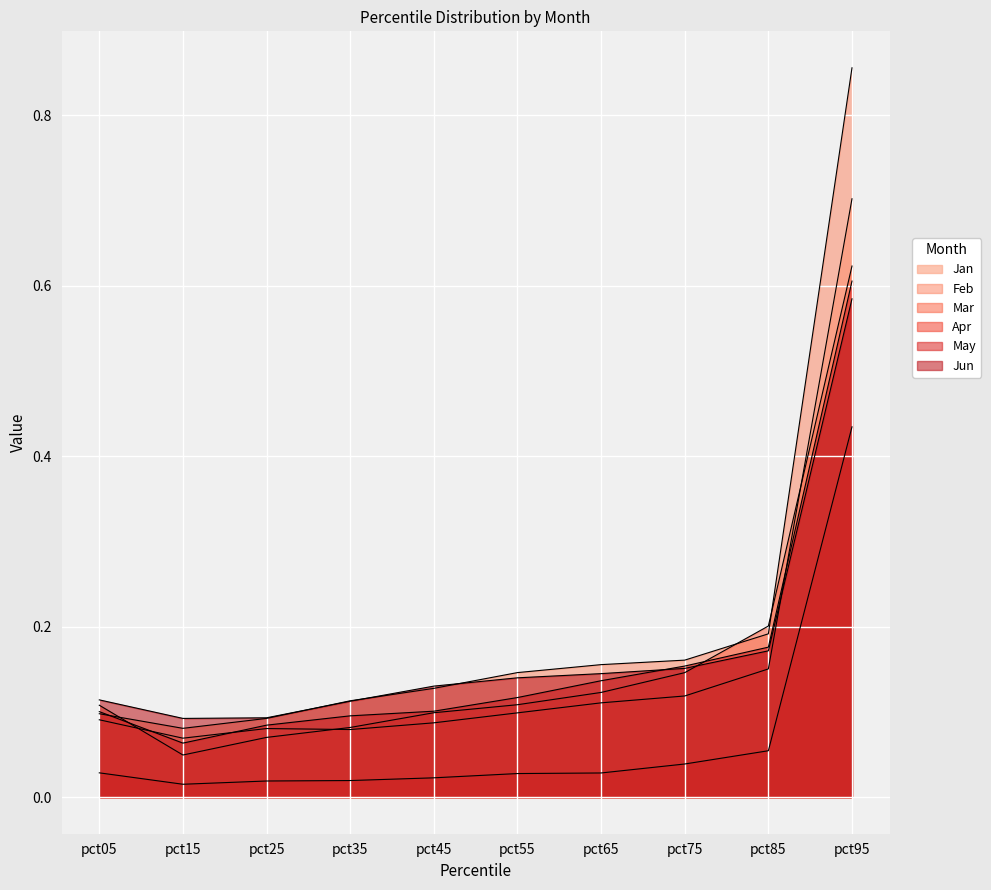

What is the total value across all series at pct15?

0.4